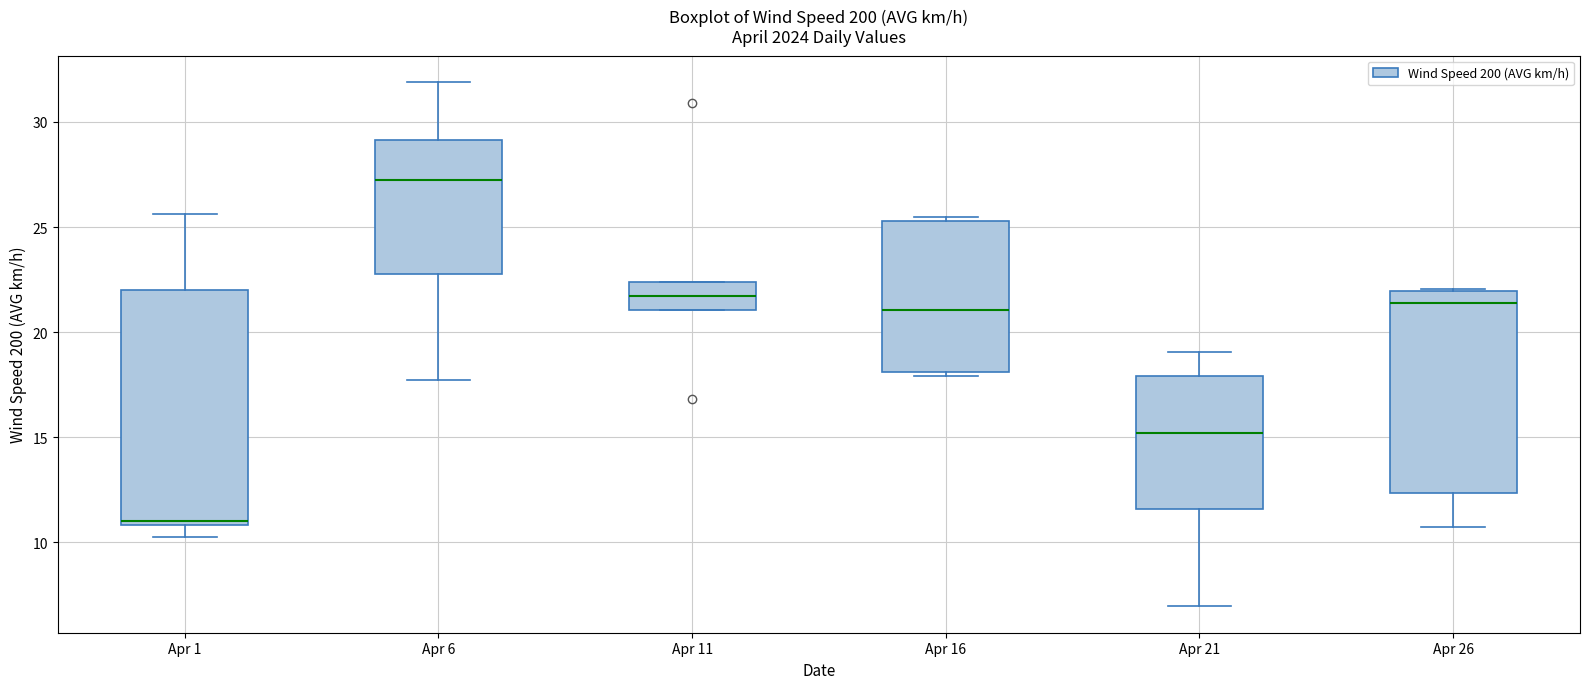

Which box has the lowest median line?

Apr 1